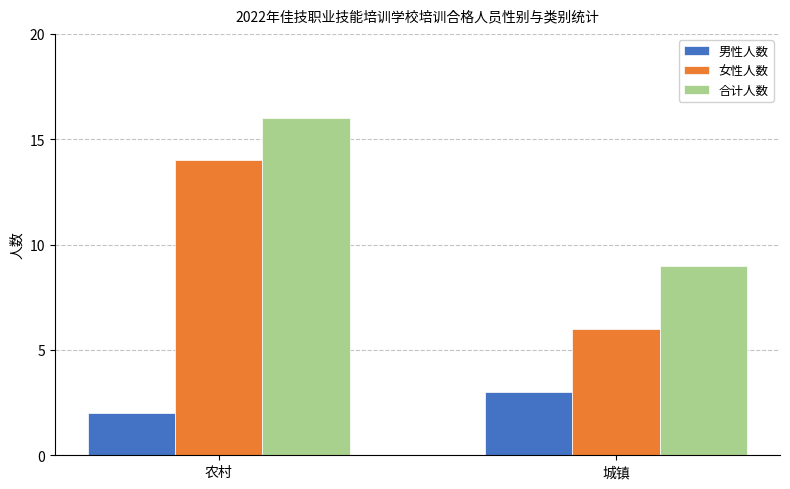

How many bars are there in each group?

3